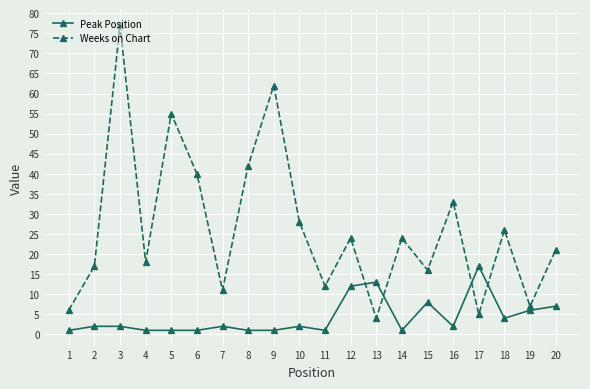

True or false: Weeks on Chart and Peak Position cross at least once.

True